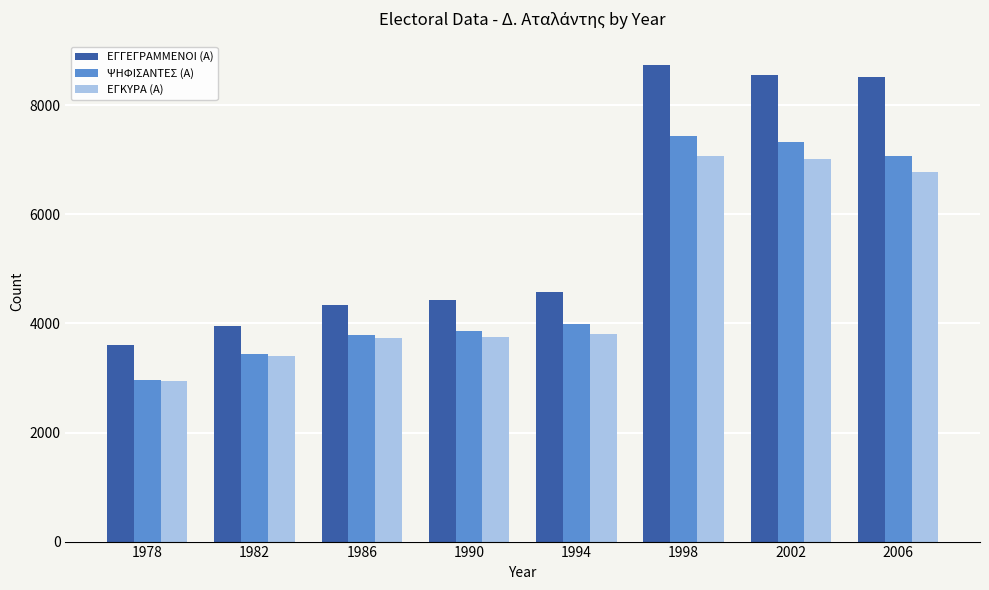

List the series in order of their overall mean, lowest first.

ΕΓΚΥΡΑ (Α), ΨΗΦΙΣΑΝΤΕΣ (Α), ΕΓΓΕΓΡΑΜΜΕΝΟΙ (Α)